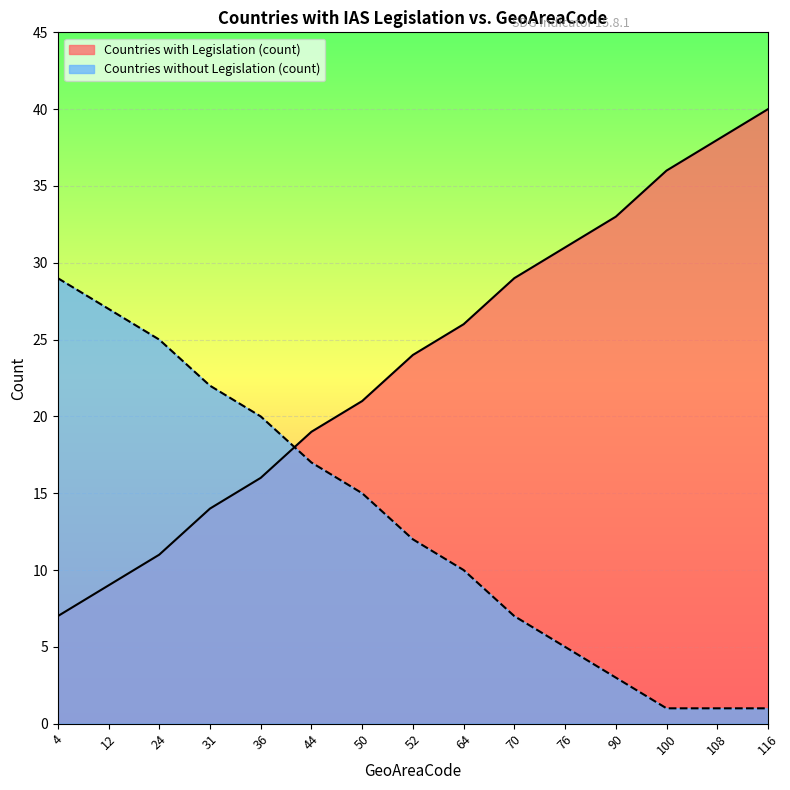

Which category has the highest value in the Countries with Legislation (count) series?

116